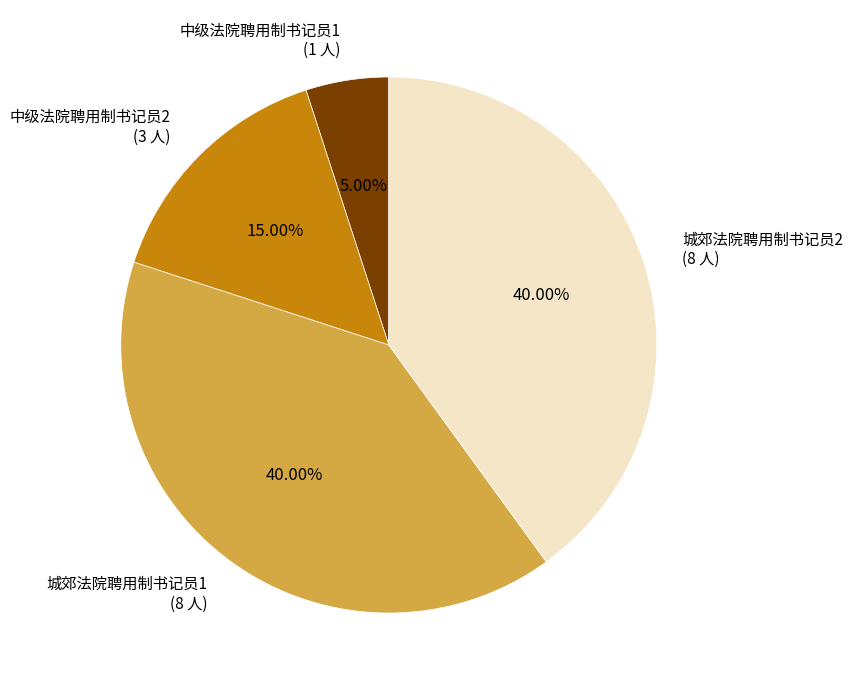

Is there any slice that represents more than half of the pie?

No